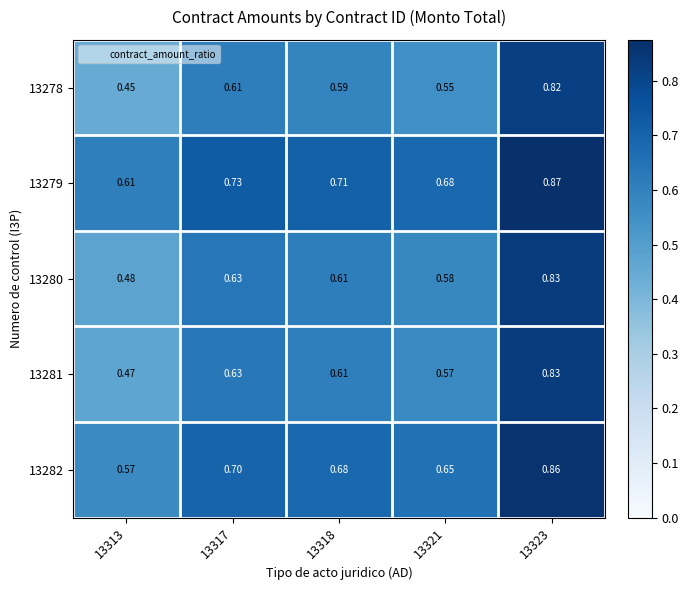

At which category does the chart reach its minimum across all series?

13313